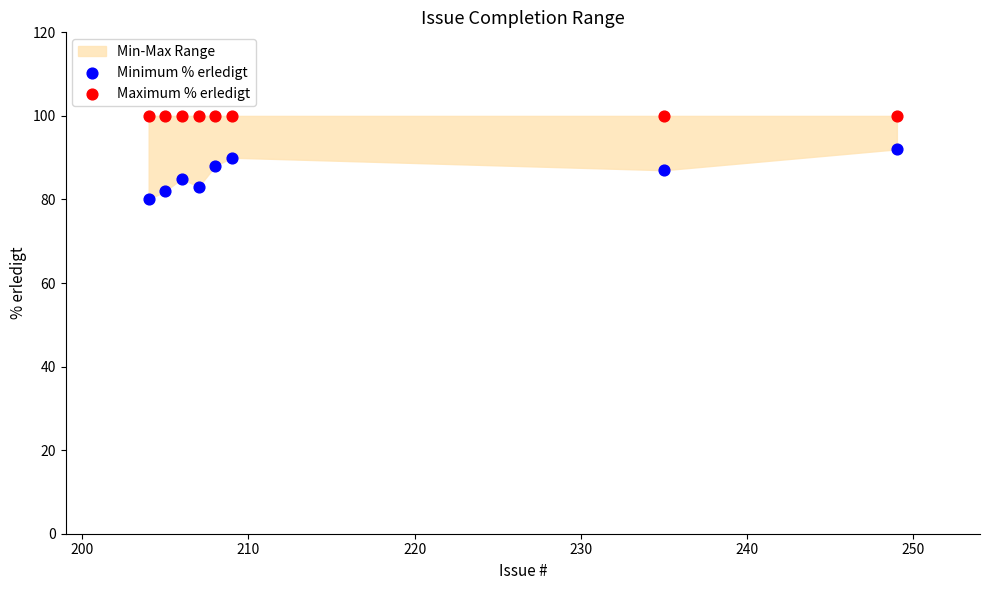

Which series reaches the minimum Y coordinate?

Minimum % erledigt